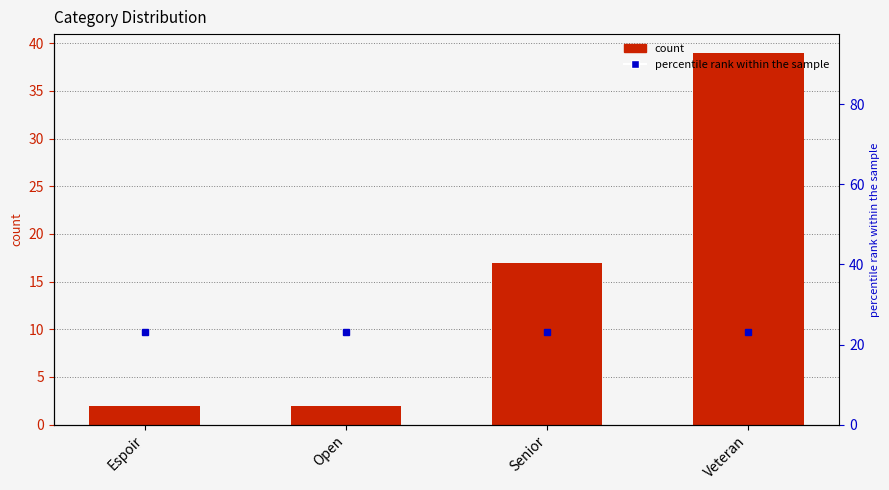

Reading left to right, what are all the values shown in this chart?

2	2	17	39